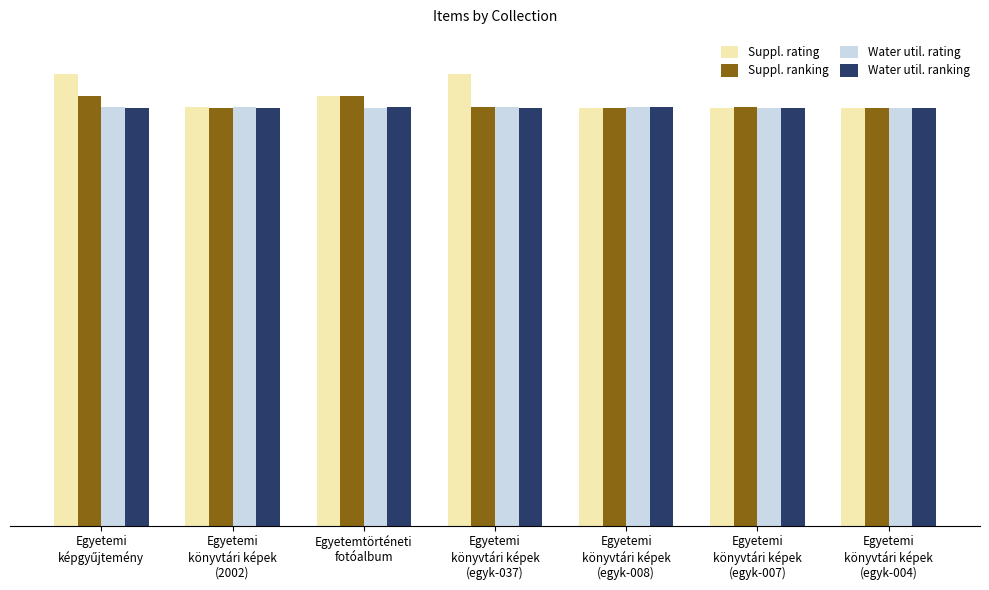

What are all the series names shown in the legend?

Suppl. rating, Suppl. ranking, Water util. rating, Water util. ranking